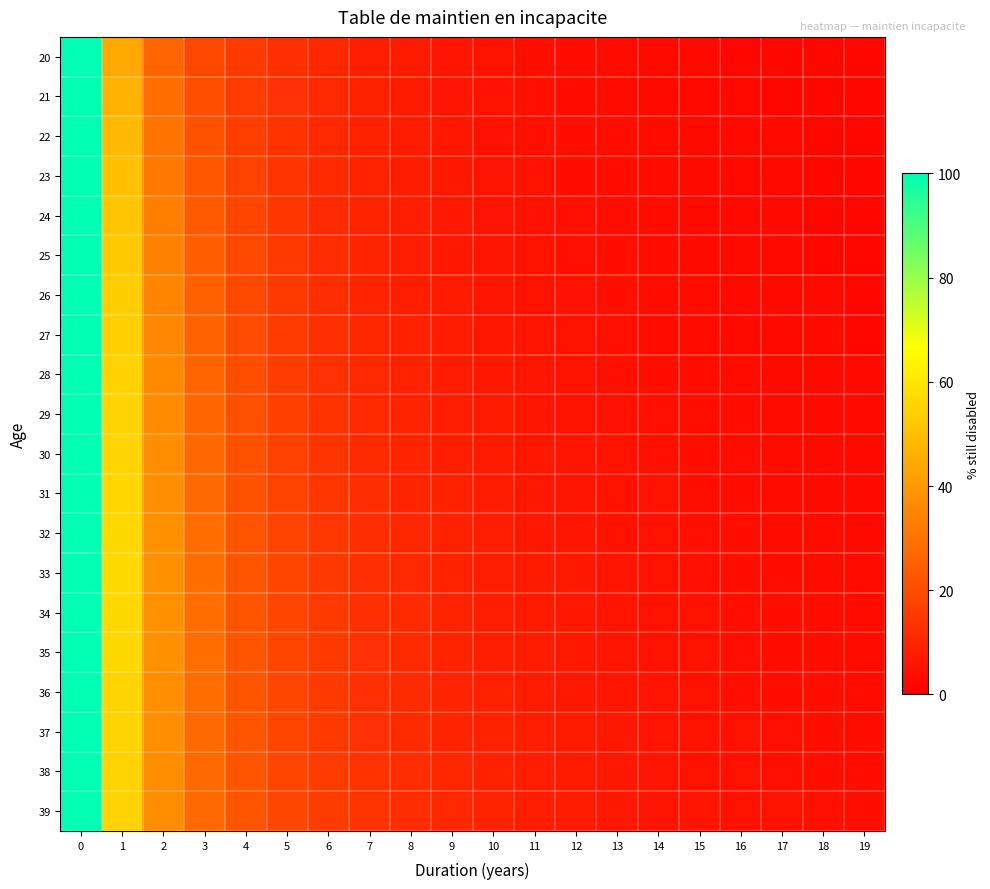

What is the minimum value shown in the chart?

1.8